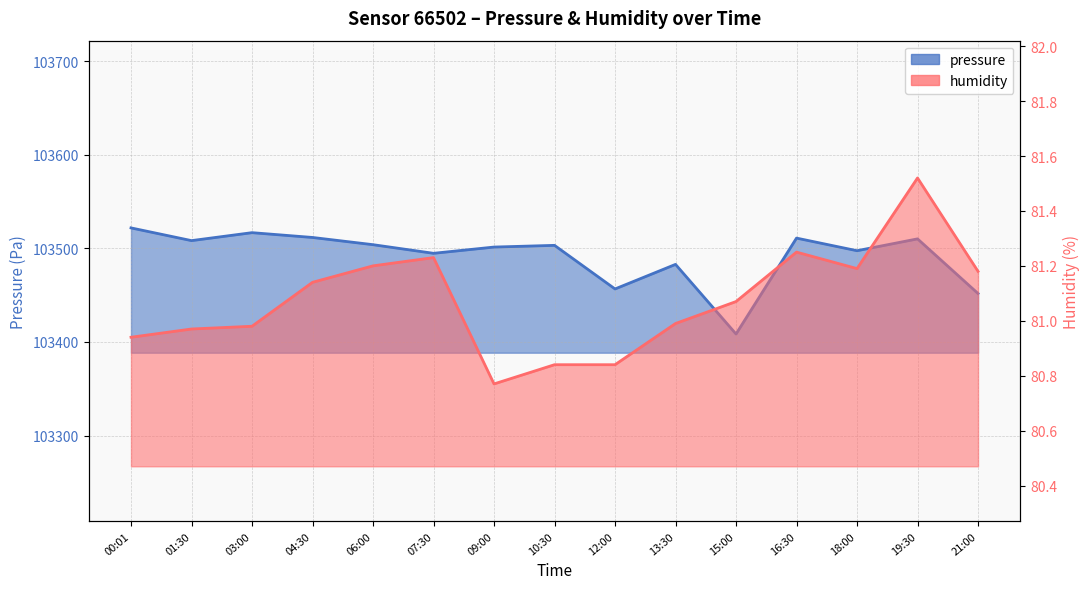

In humidity, how many points are higher than both neighbors (excluding endpoints)?

3